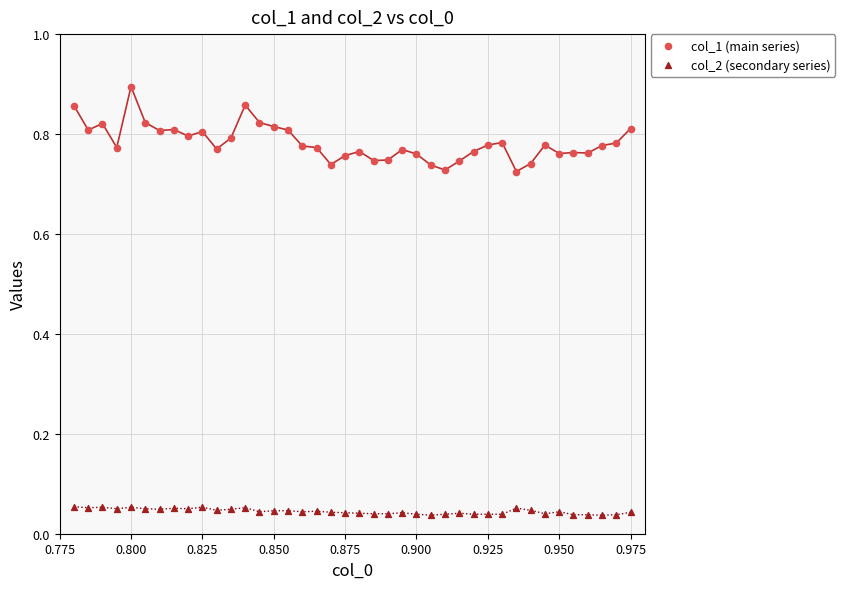

Which series has the widest spread of Y values?

col_1 (main series)